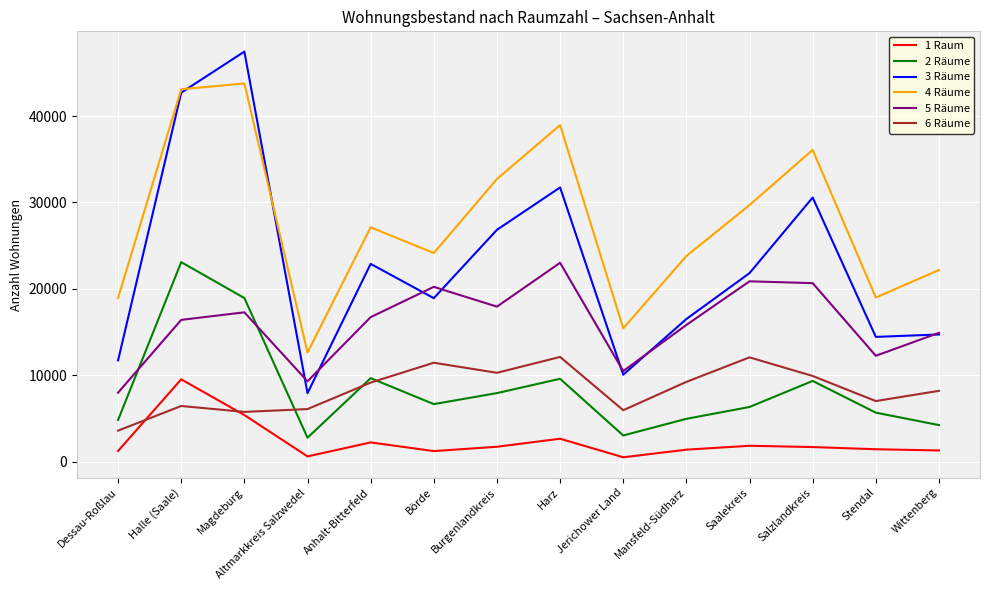

What are all the series names shown in the legend?

1 Raum, 2 Räume, 3 Räume, 4 Räume, 5 Räume, 6 Räume